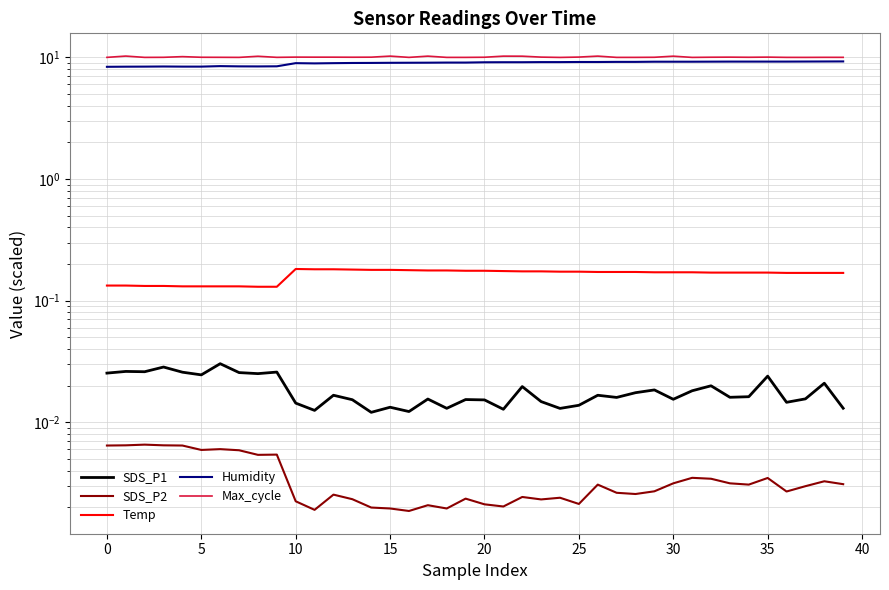

What is the difference between the highest and lowest values at 23?

10.1